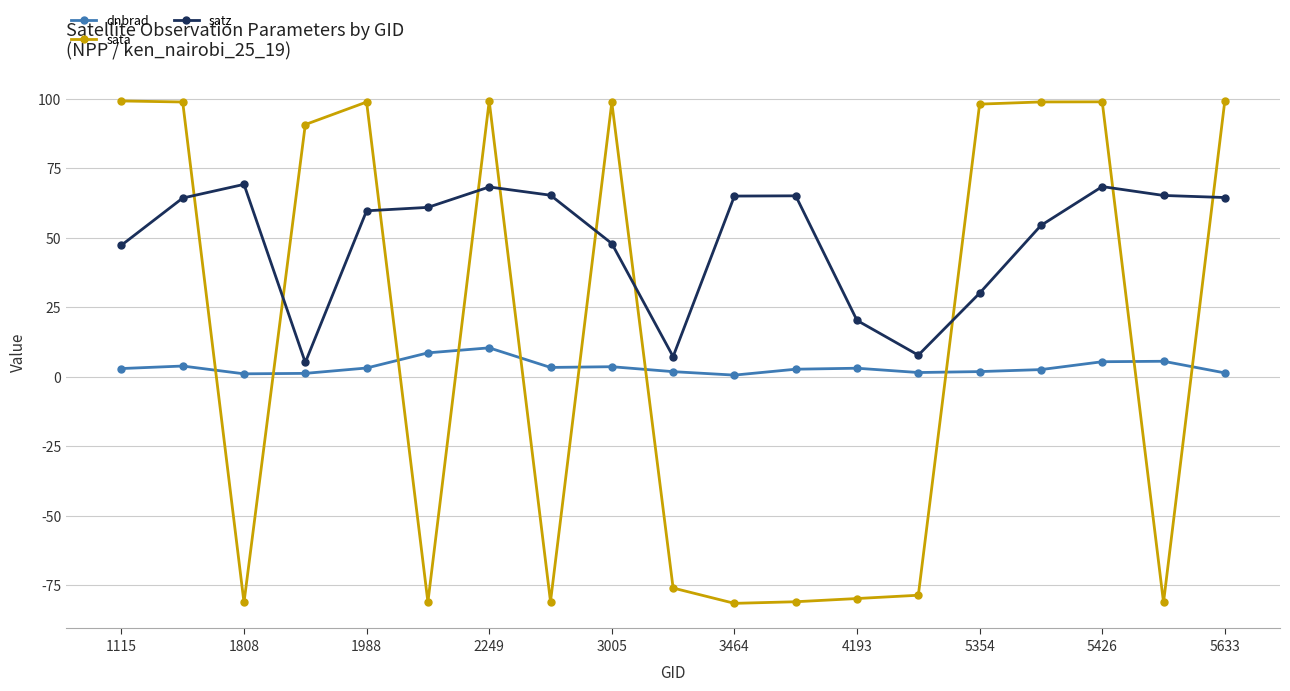

Does the chart display data point markers on the line(s)?

Yes